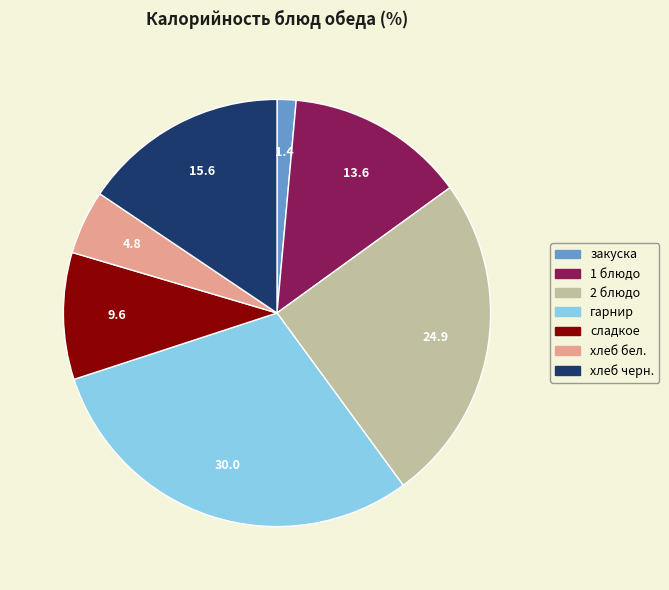

Which slice is the smallest?

закуска